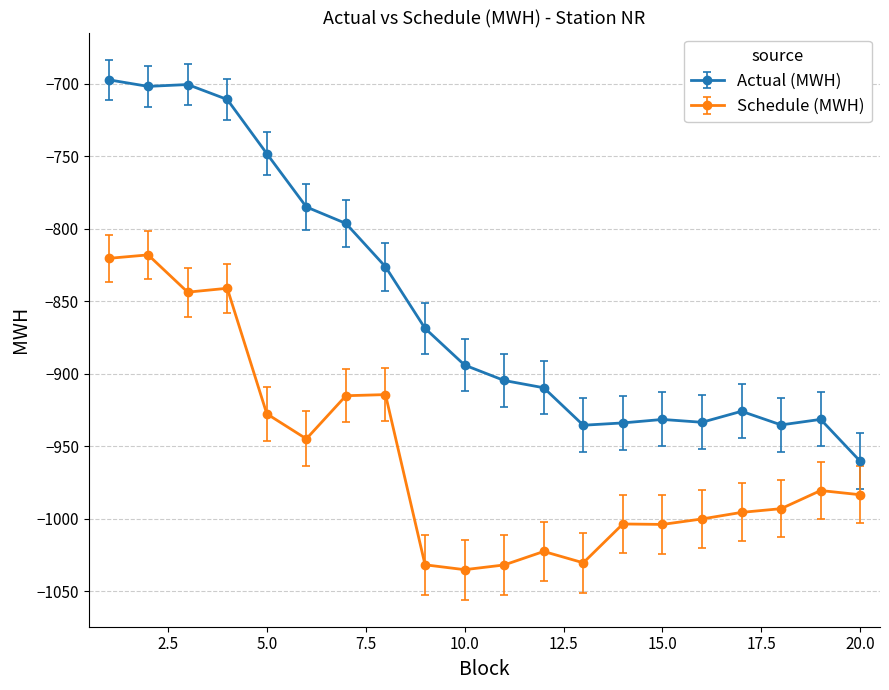

List the series in order of their overall mean, lowest first.

Schedule (MWH), Actual (MWH)